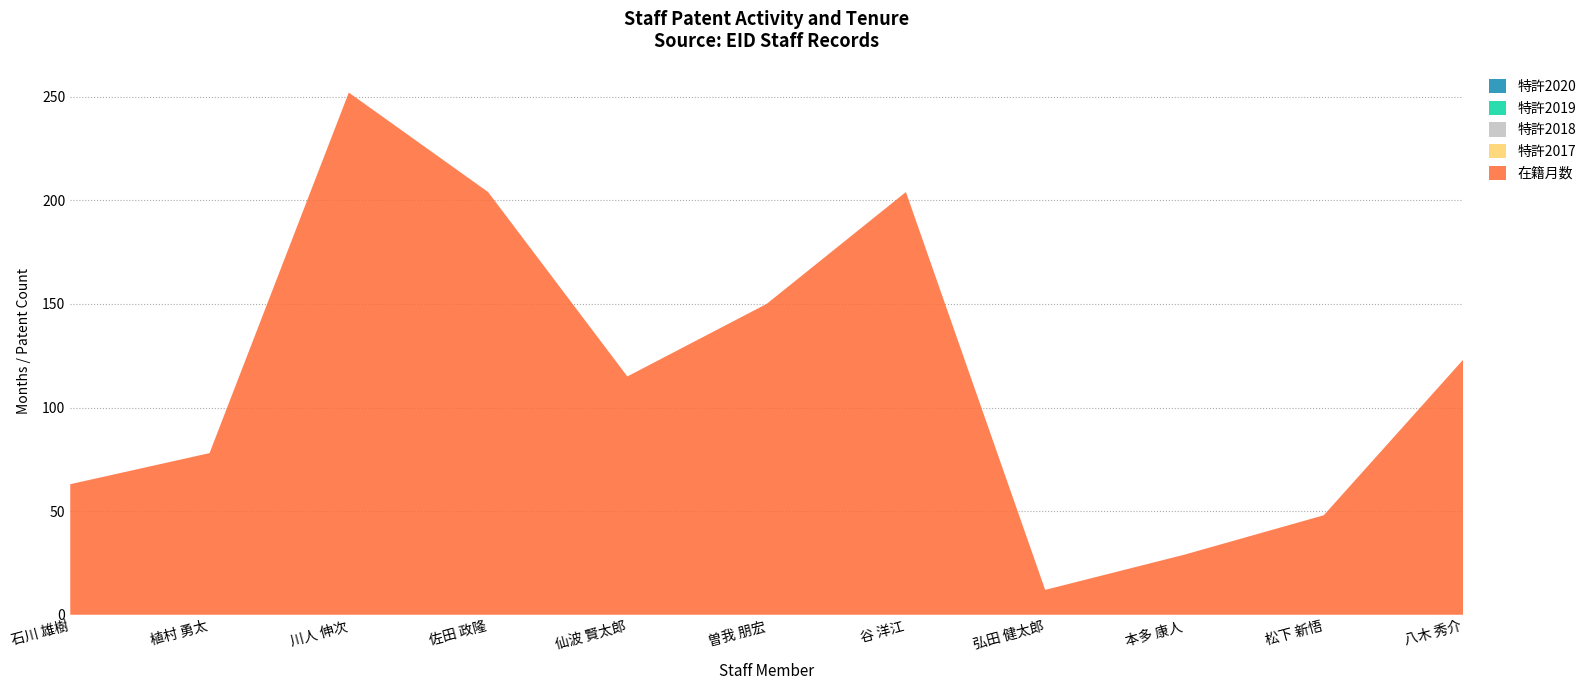

Reading left to right, transcribe all the data shown in this chart.

在籍月数: 63	78	252	204	115	150	204	12	29	48	123
特許2017: 0	0	0	0	0	0	0	0	0	0	0
特許2018: 0	0	0	0	0	0	0	0	0	0	0
特許2019: 0	0	0	0	0	0	0	0	0	0	0
特許2020: 0	0	0	0	0	0	0	0	0	0	0